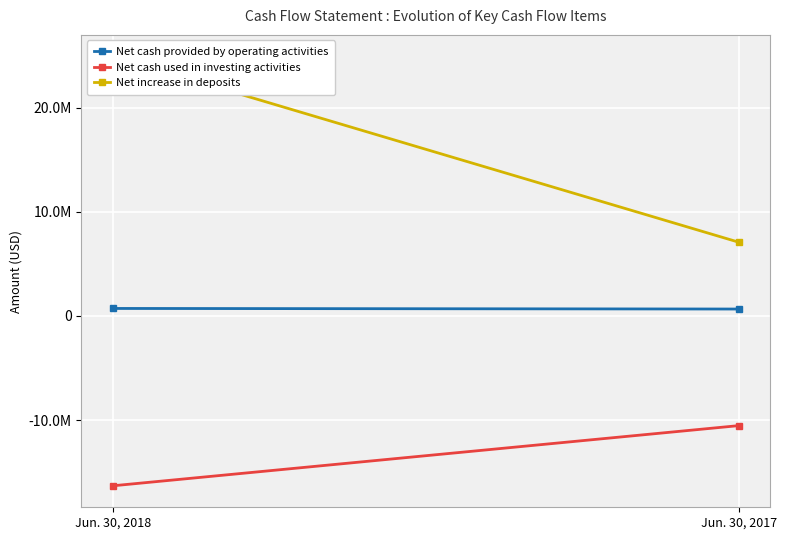

Count the number of categories in the chart.

2